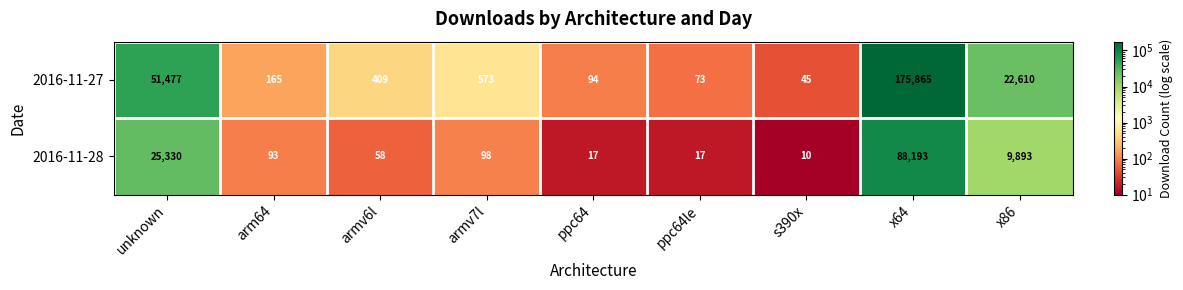

What is the sum of the 2016-11-27 values at armv6l and unknown?

51886